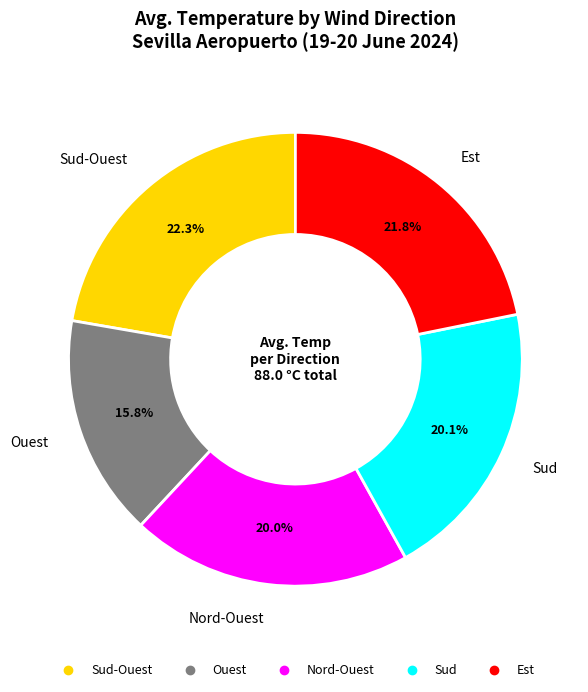

Is there a majority slice in this chart?

No